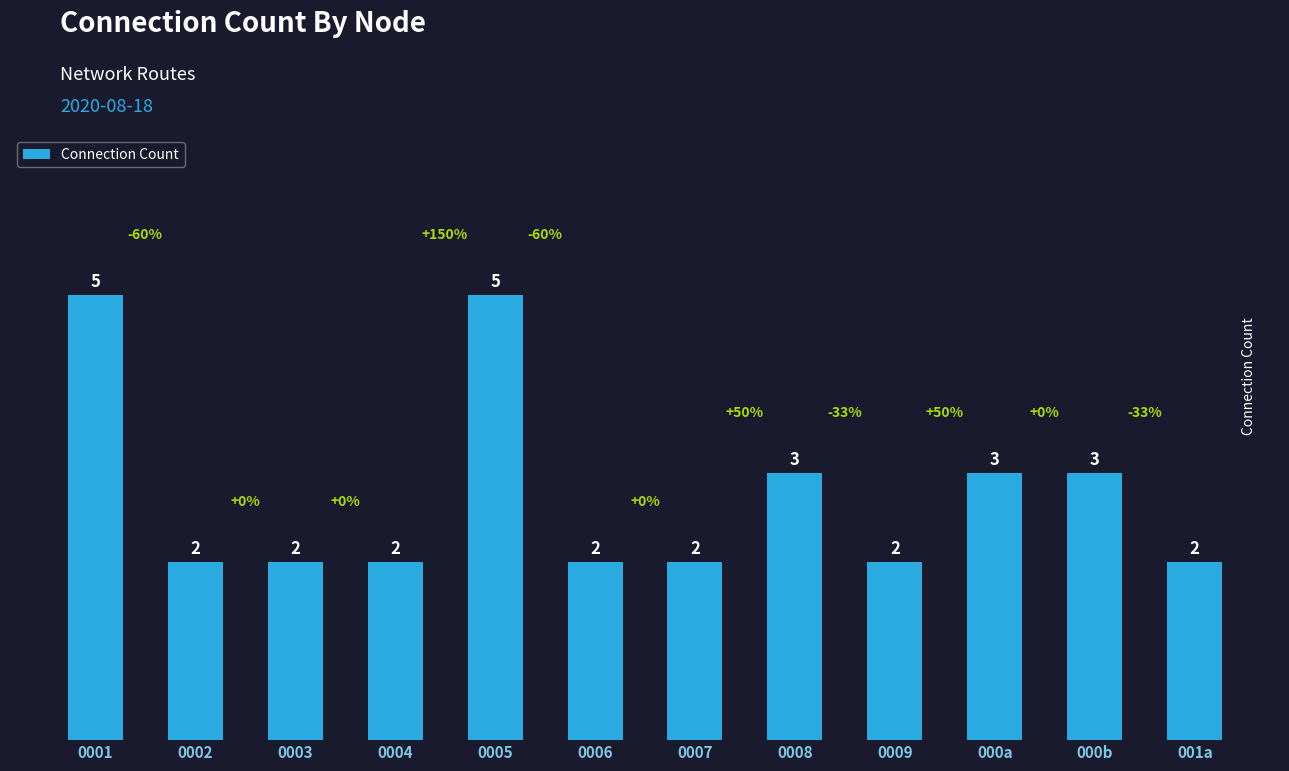

What is the smallest value displayed?

2